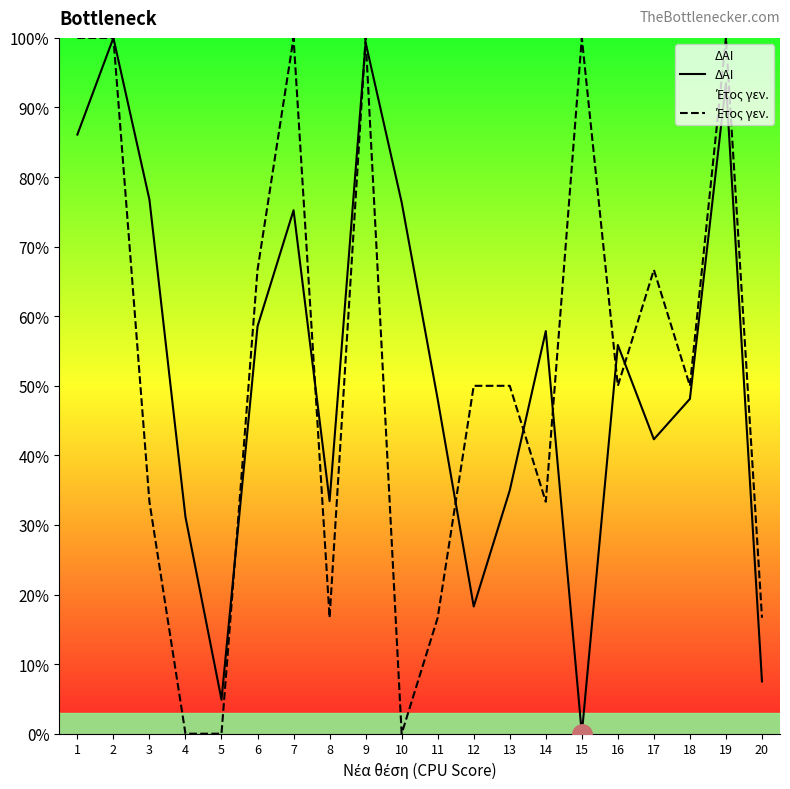

Rank the categories by ΔΑΙ value from lowest to highest.

15, 5, 20, 12, 4, 8, 13, 17, 11, 18, 16, 14, 6, 7, 10, 3, 1, 19, 9, 2